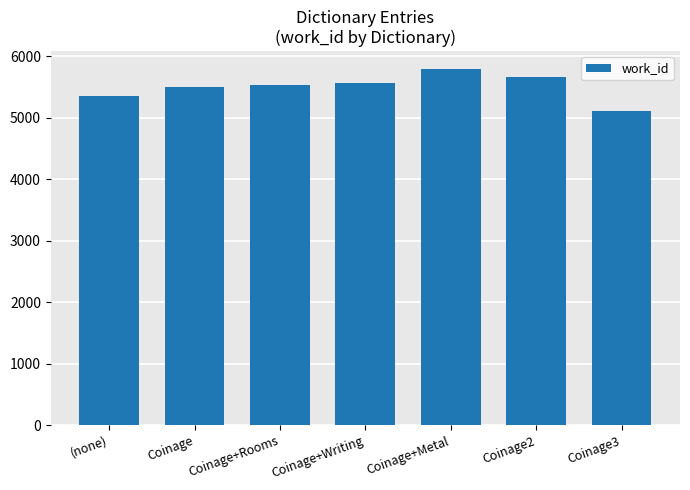

What is the difference between the maximum and minimum values?

684